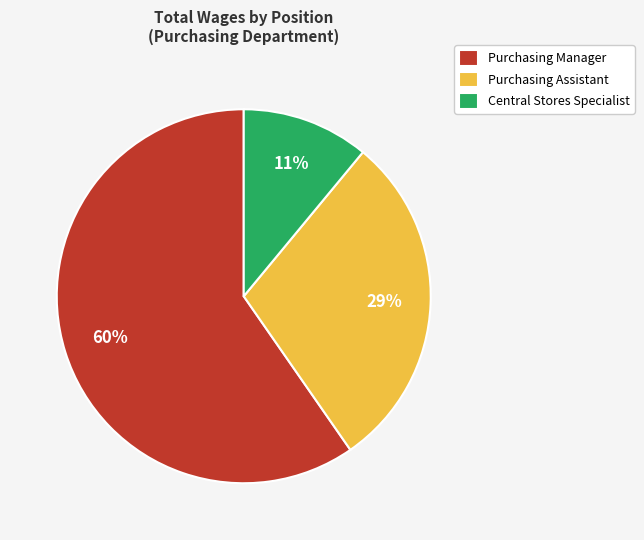

What is the largest slice in the pie chart?

Purchasing Manager